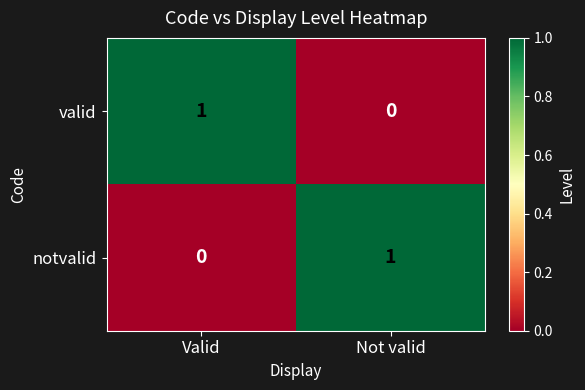

The valid series shows 0 at Valid. True or false?

False